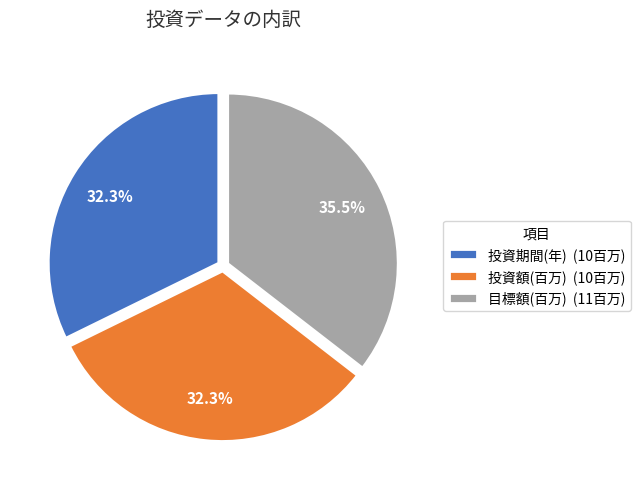

Approximately how many times larger is the value at 目標額(百万) (11百万) compared to 投資期間(年) (10百万)?

1.1